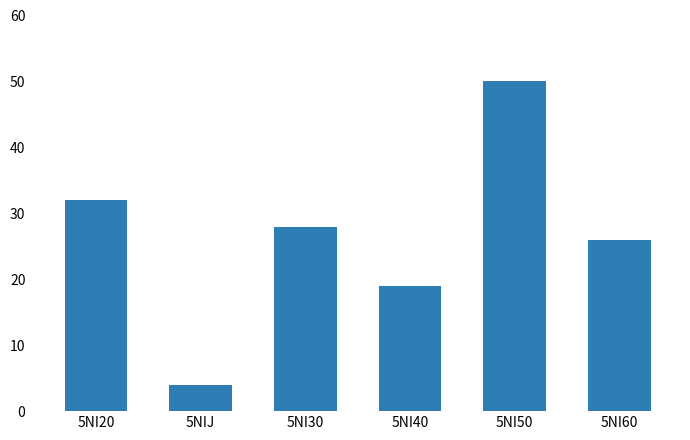

Reading right to left, list all the values displayed in this chart.

5NI60=26	5NI50=50	5NI40=19	5NI30=28	5NIJ=4	5NI20=32